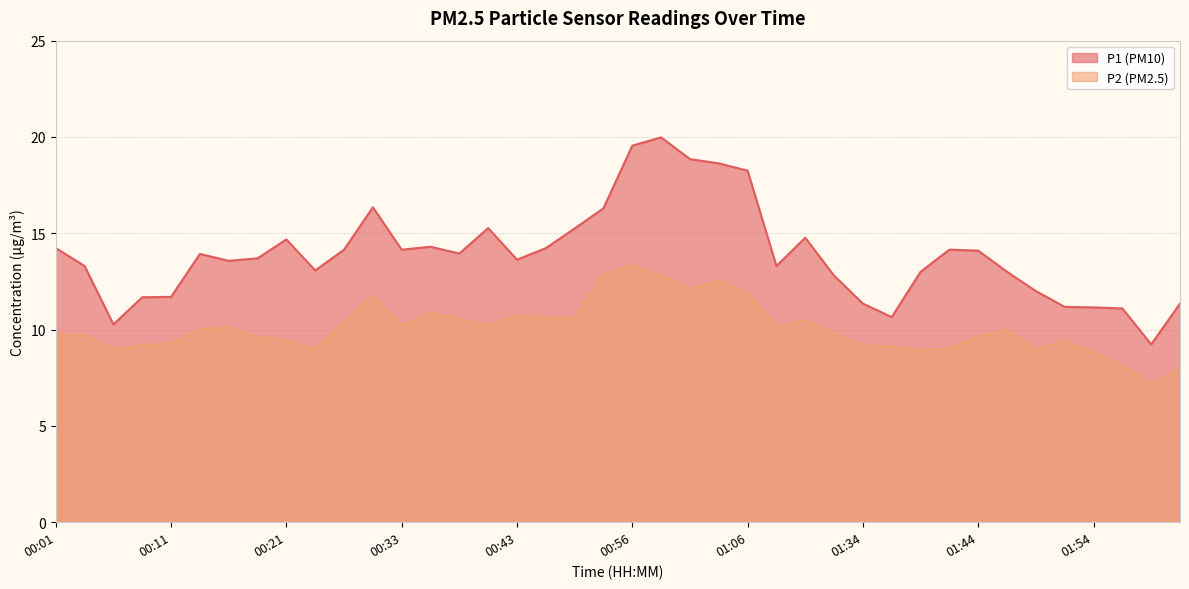

Is the value of P2 at 00:26 greater than the value of P1 at 00:43?

No